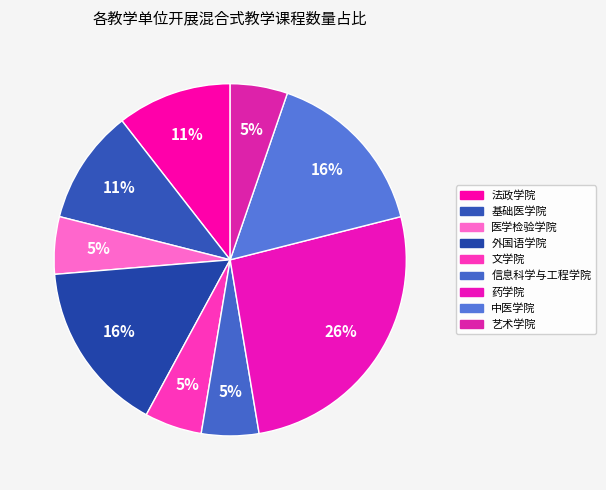

Is it true that 中医学院 is 19% of the pie?

False